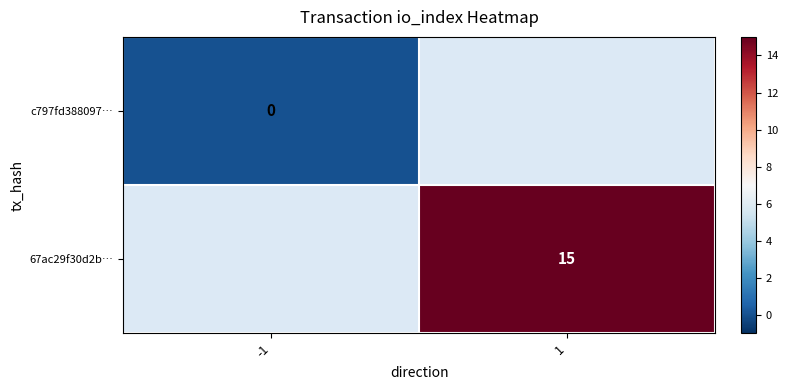

At how many categories does at least one series exceed 10?

1